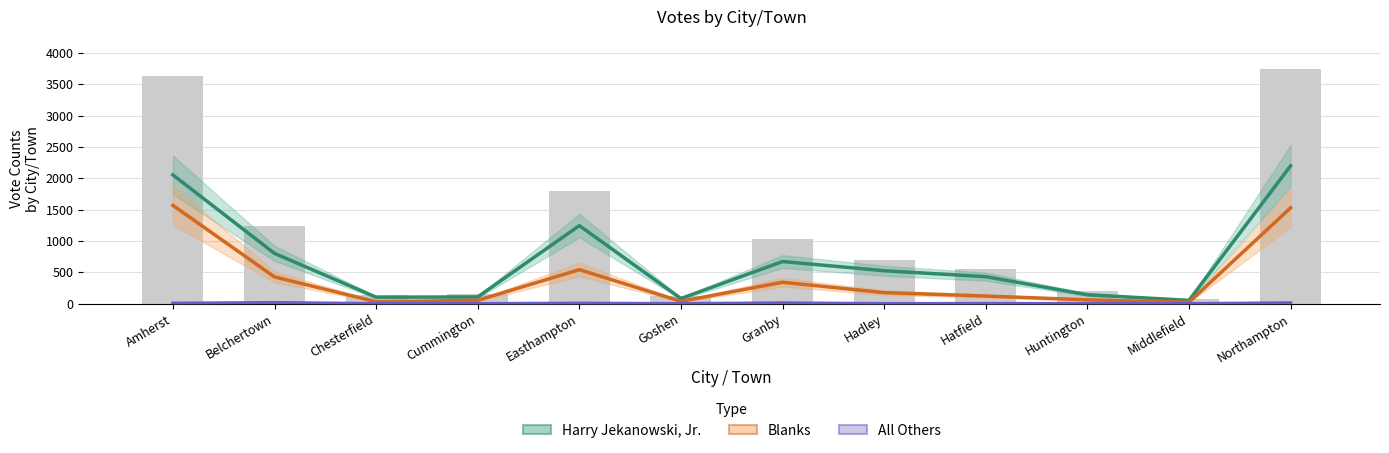

The Harry Jekanowski, Jr. series shows 431 at Hatfield. True or false?

True